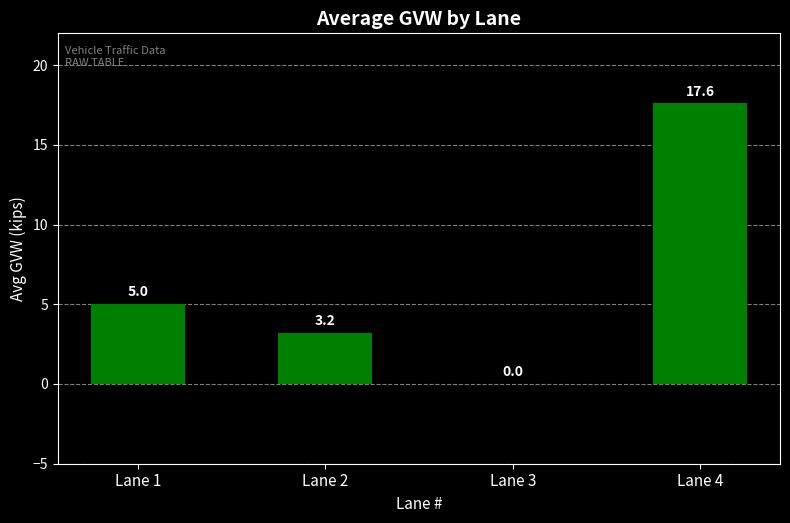

Reading right to left, what are all the values shown in this chart?

17.6	0.0	3.2	5.0